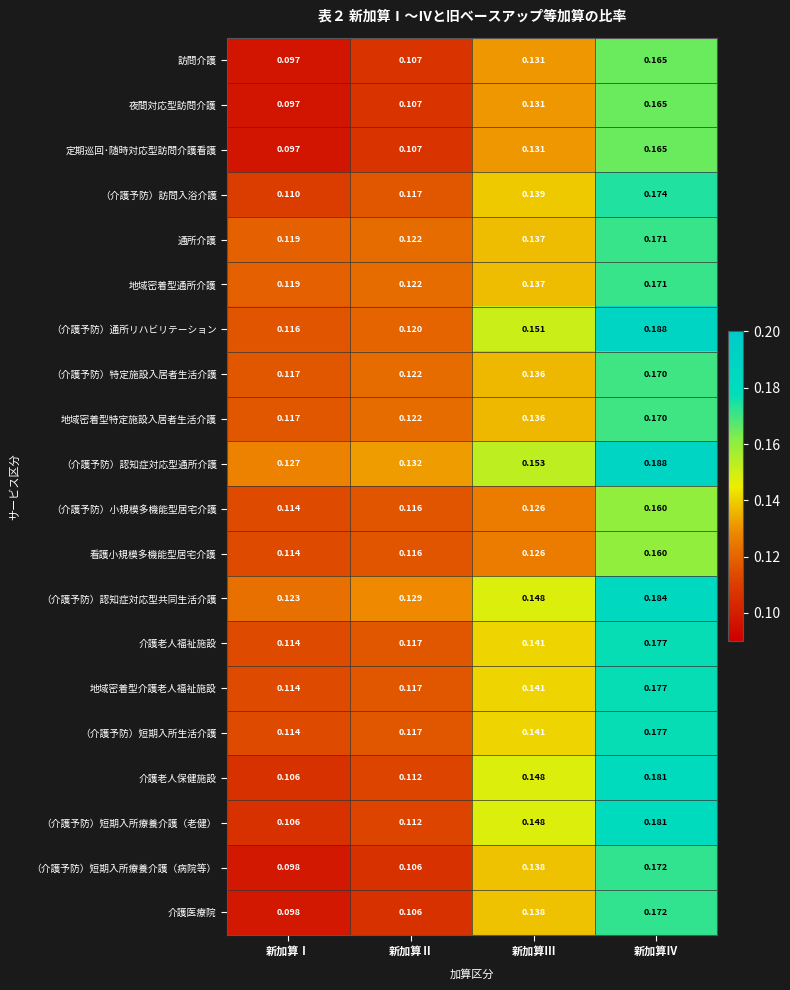

What is the total value across all series at 新加算Ⅳ?

3.5